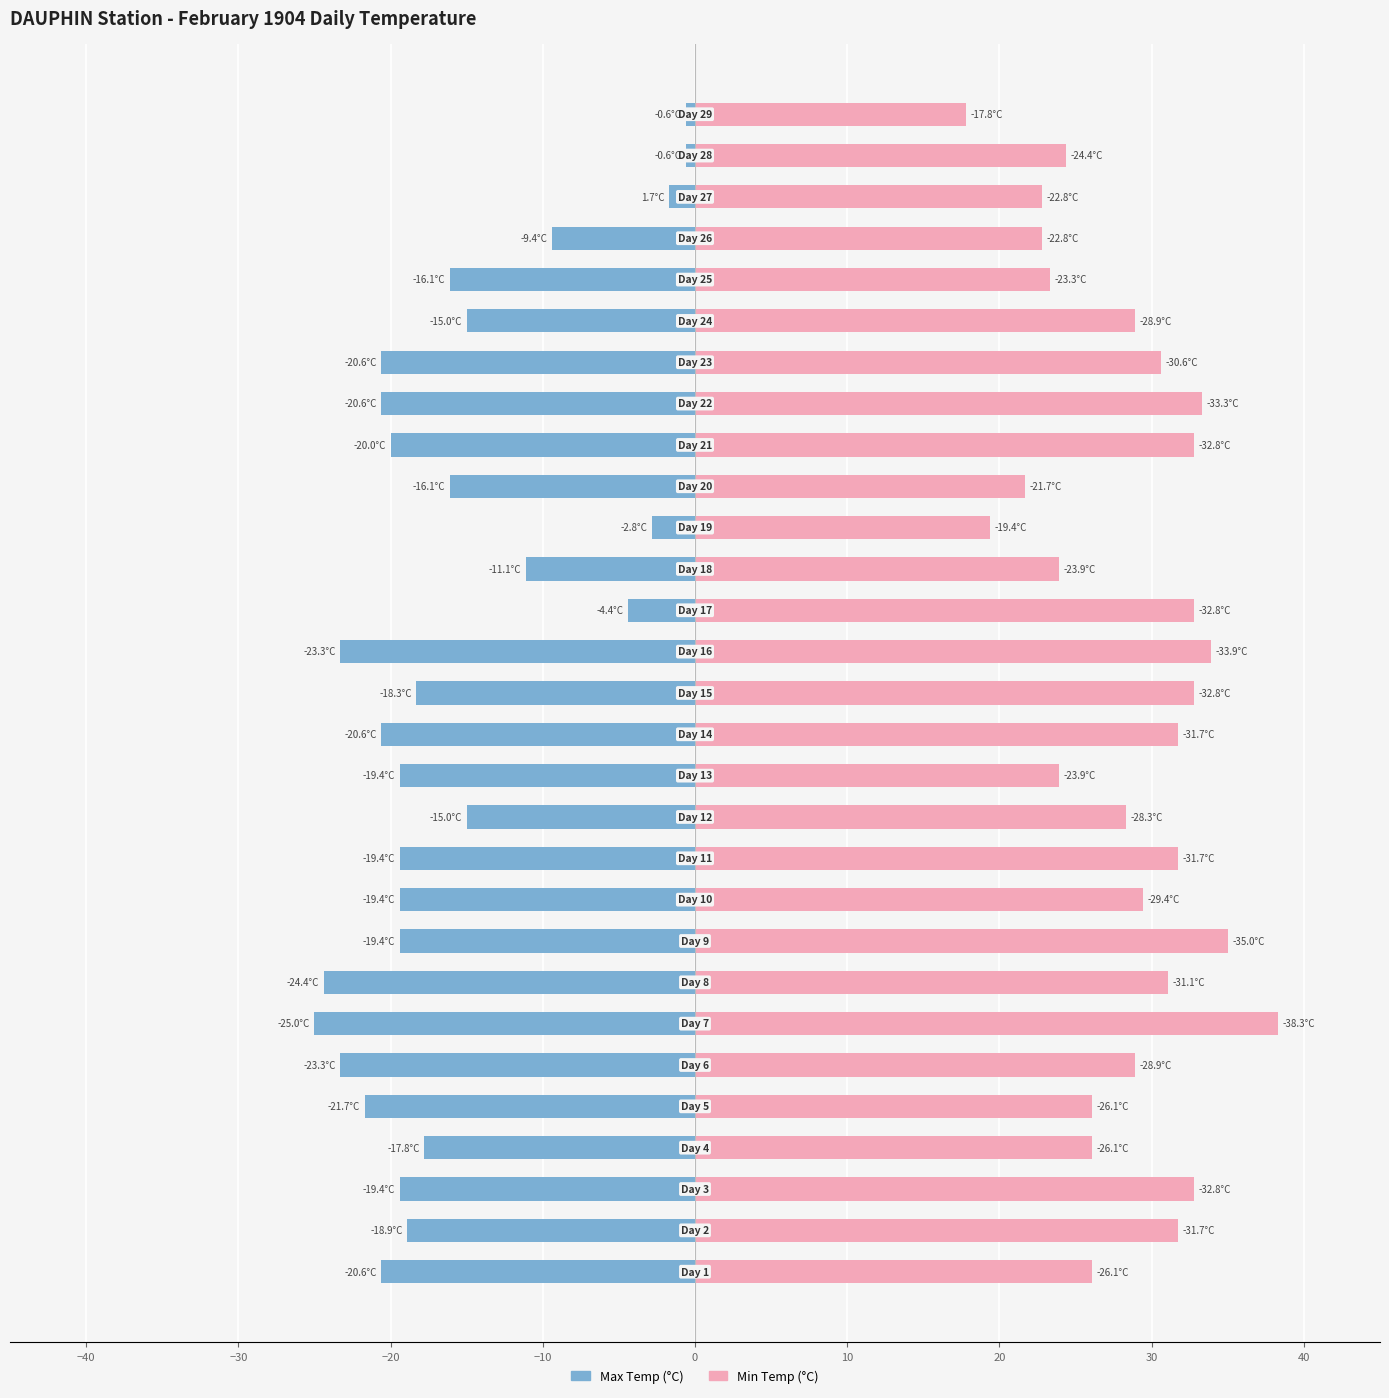

How many bars are there in each group?

2